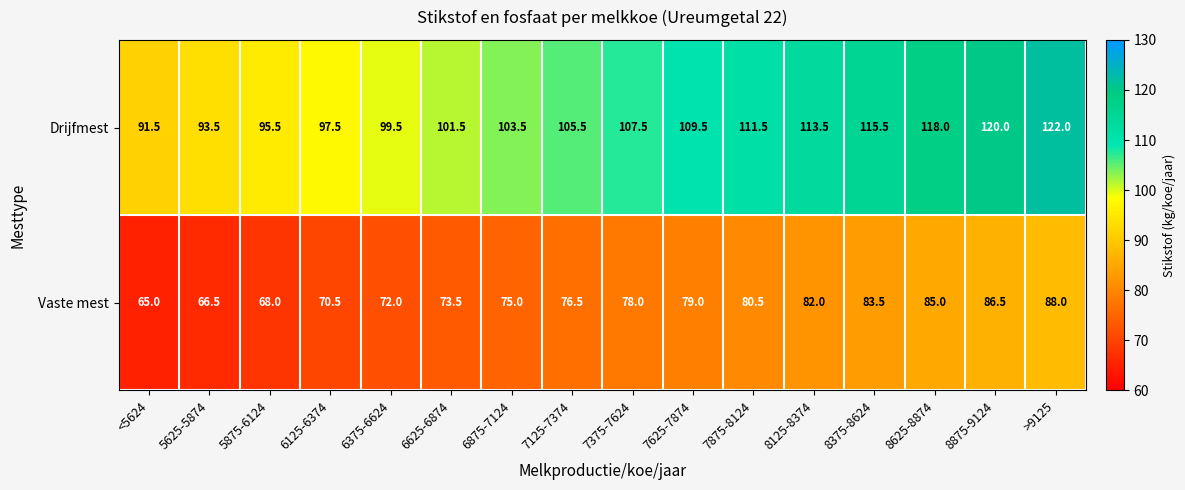

Read the Drijfmest value at 6875-7124.

103.5